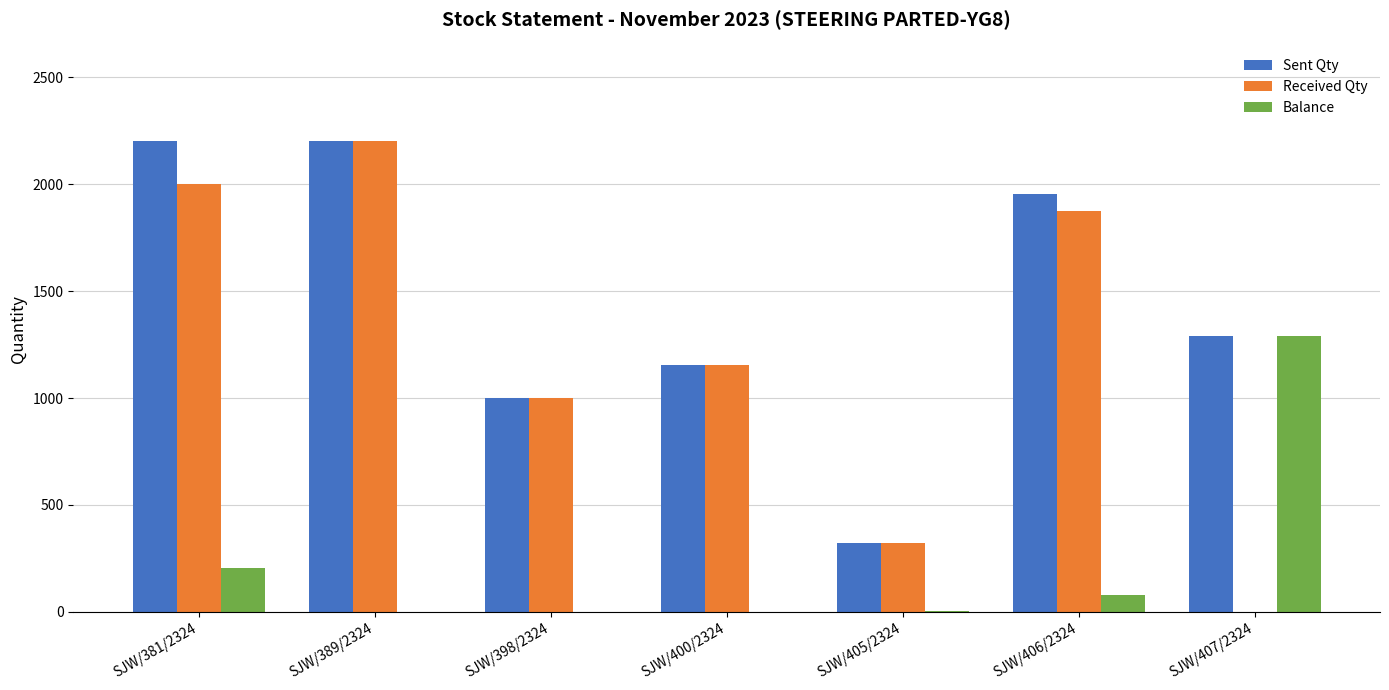

Is it true that Received Qty equals 725 at SJW/400/2324?

False